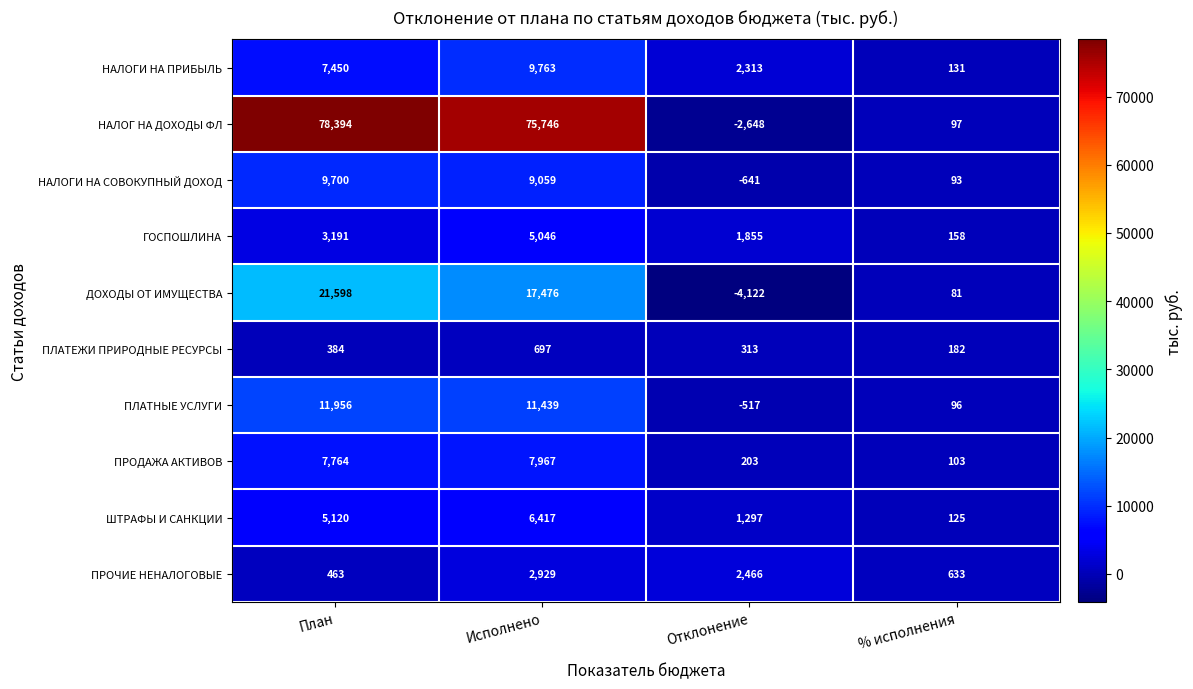

What is the difference between the НАЛОГИ НА СОВОКУПНЫЙ ДОХОД values at Отклонение and % исполнения?

734